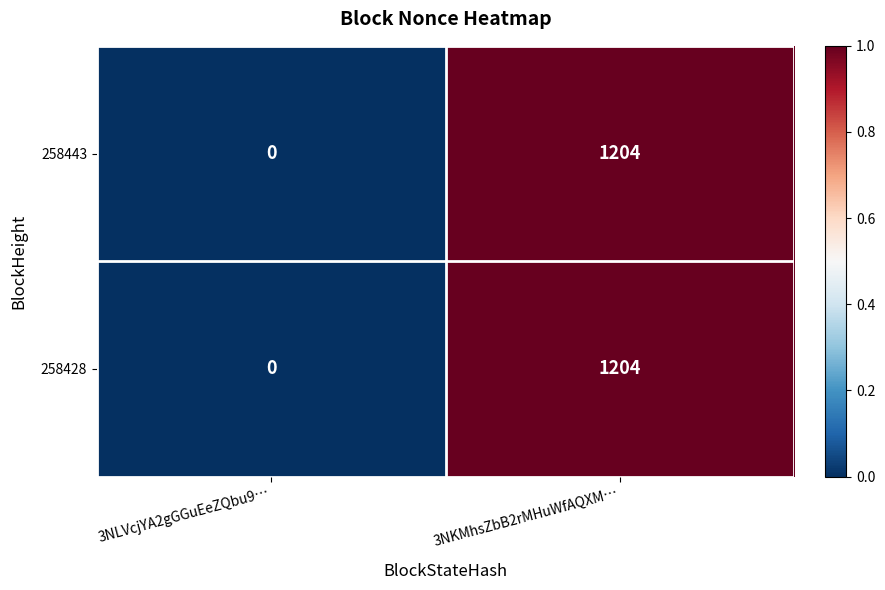

List the labels in order of 258428 value, smallest first.

3NLVcjYA2gGGuEeZQbu9…, 3NKMhsZbB2rMHuWfAQXM…